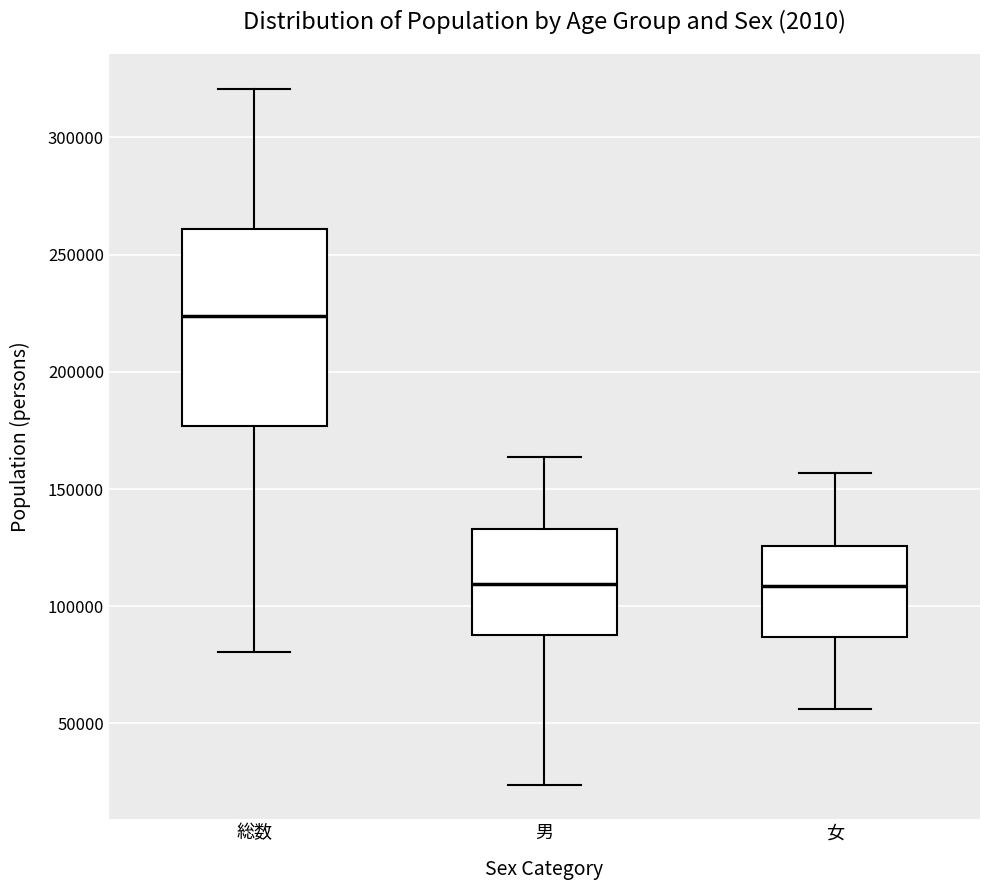

Comparing the boxes themselves (not the whiskers), which one is the tallest?

総数